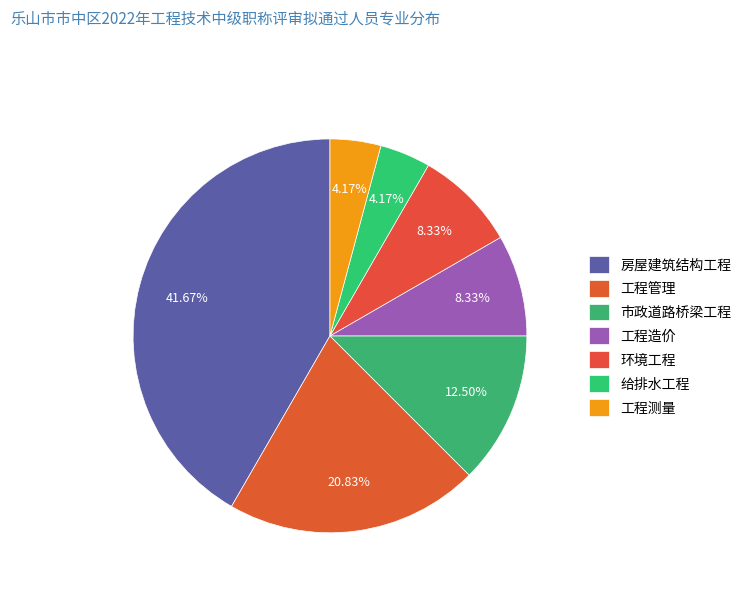

What percentage is NOT represented by 工程造价?

91.7%